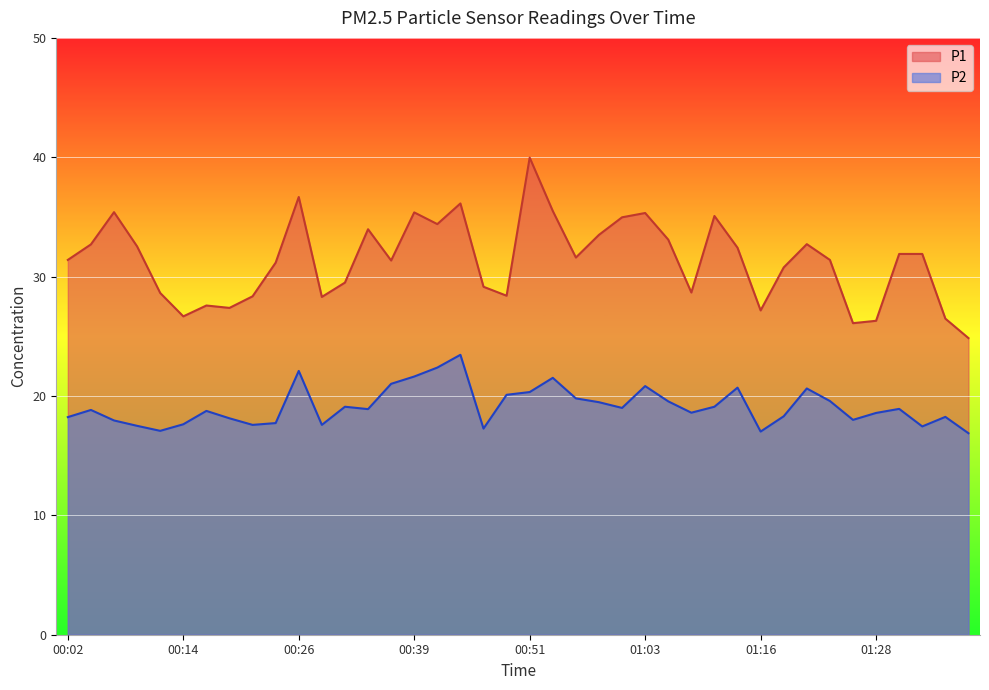

How many data points in P1 are above 31?

24